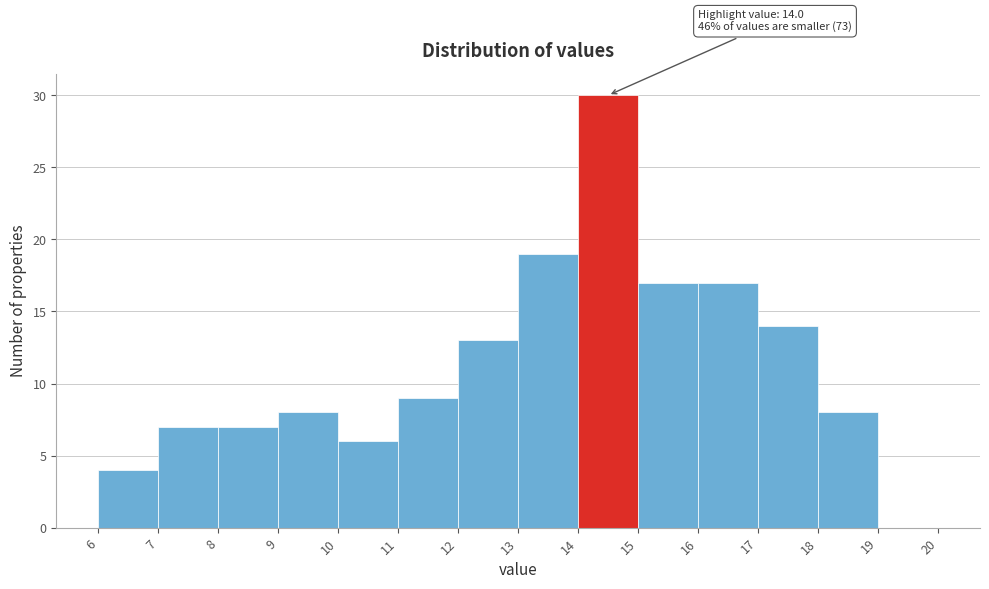

Over which range of the x-axis is the bar tallest?

14 to 15